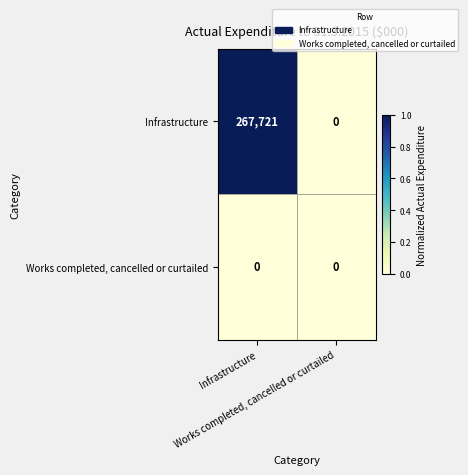

What is the maximum value shown in the chart?

267721